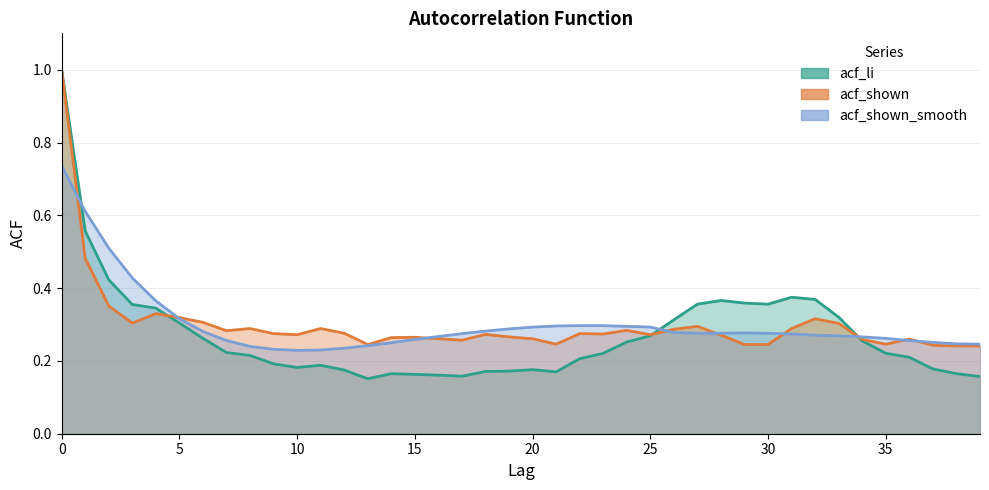

At which label does acf_shown reach its minimum?

38